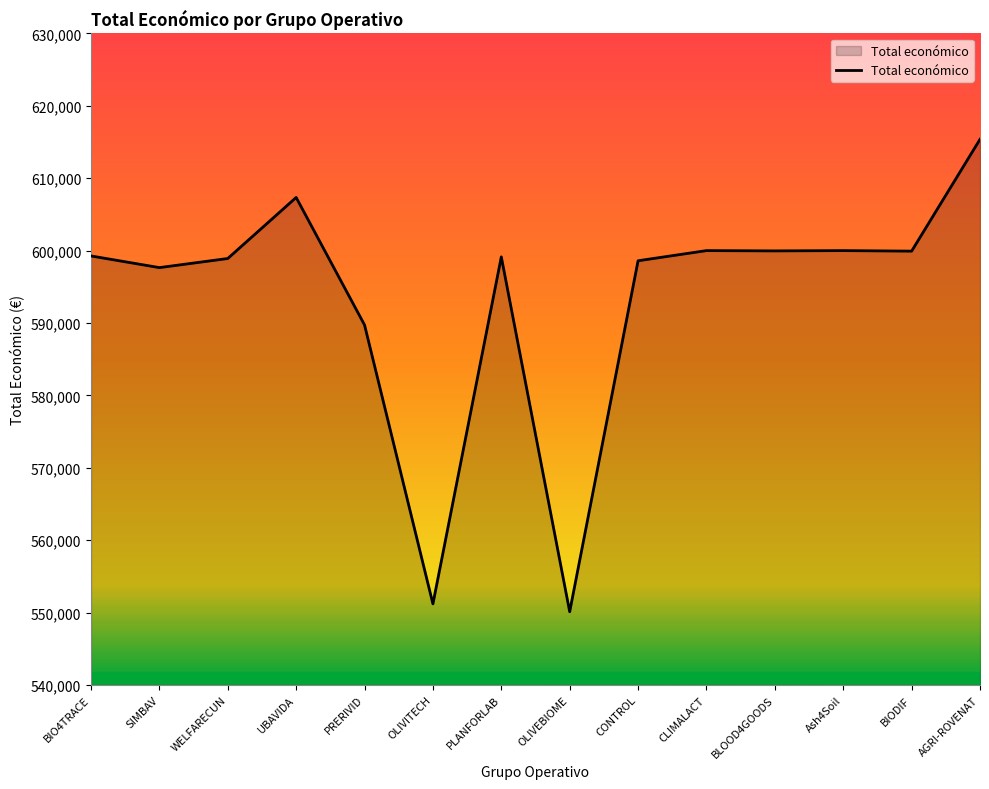

What is the difference between the maximum and minimum values?

65264